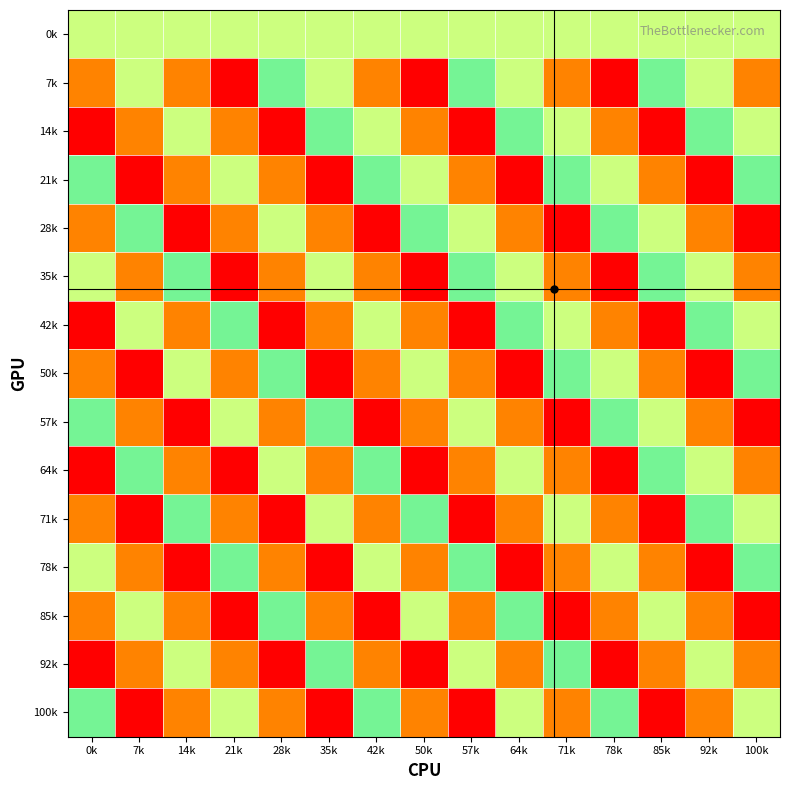

At which category is the sum across all series the highest?

64k